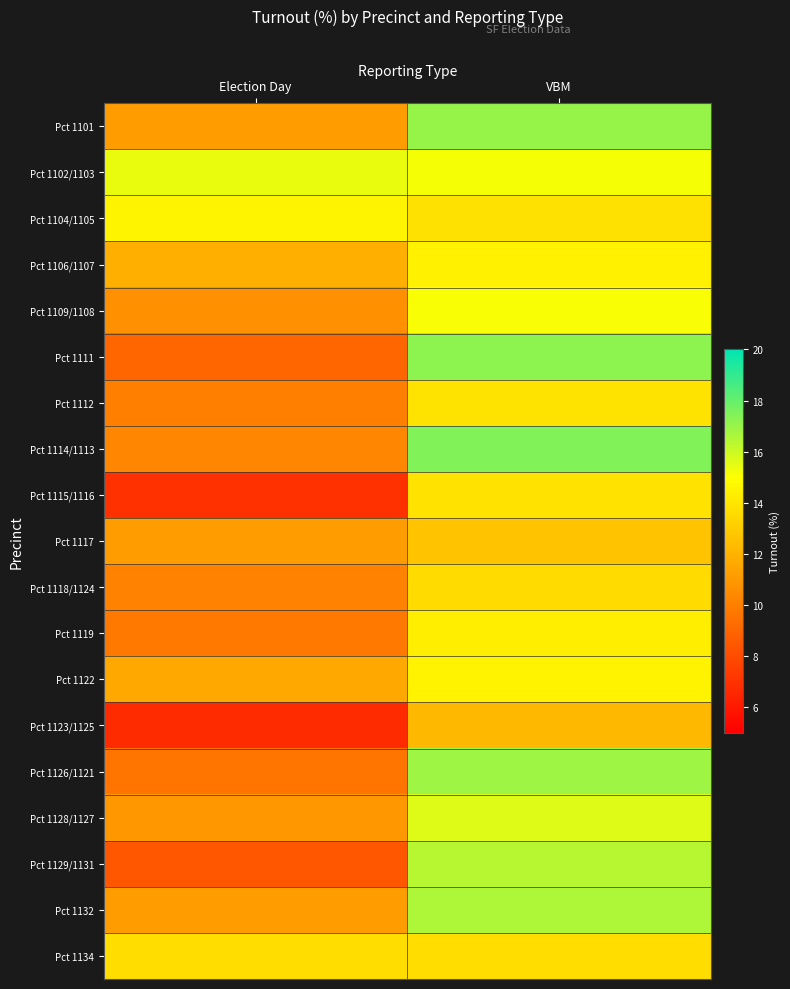

Which series has the widest spread of values?

Pct 1111